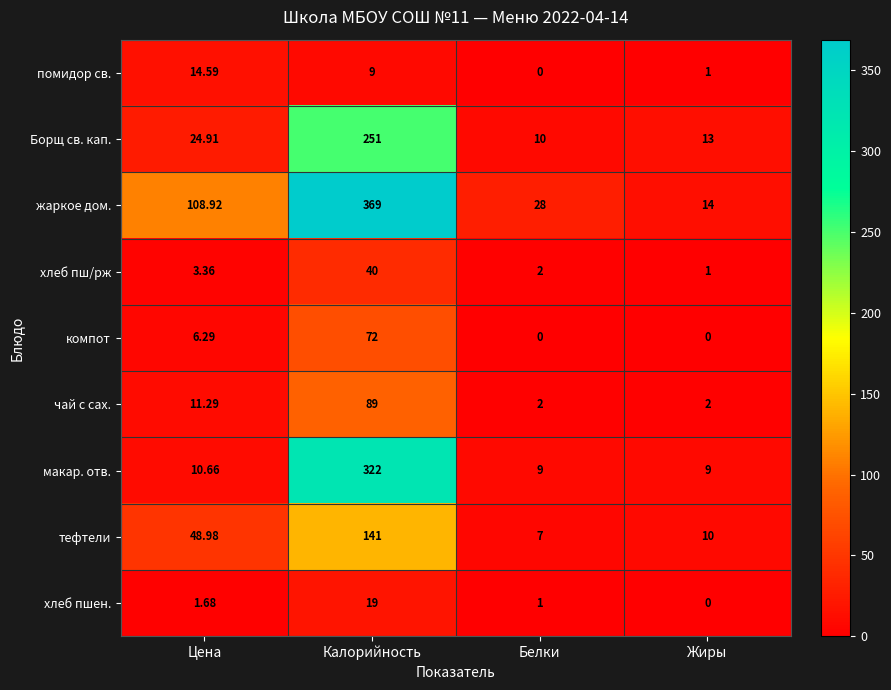

Rank the series at Калорийность from lowest to highest value.

помидор св., хлеб пшен., хлеб пш/рж, компот, чай с сах., тефтели, Борщ св. кап., макар. отв., жаркое дом.